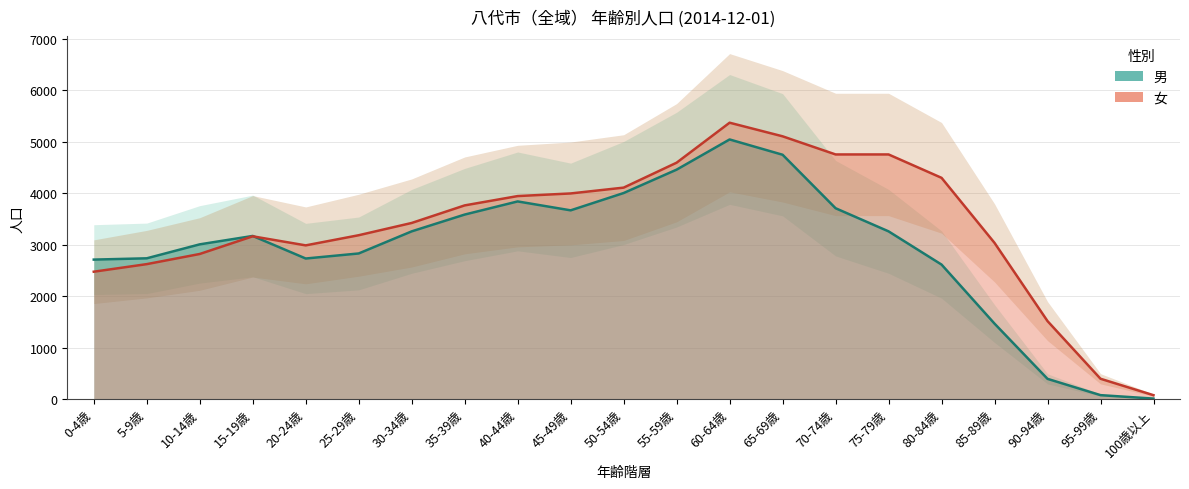

Which category has the lowest value across all series?

100歳以上